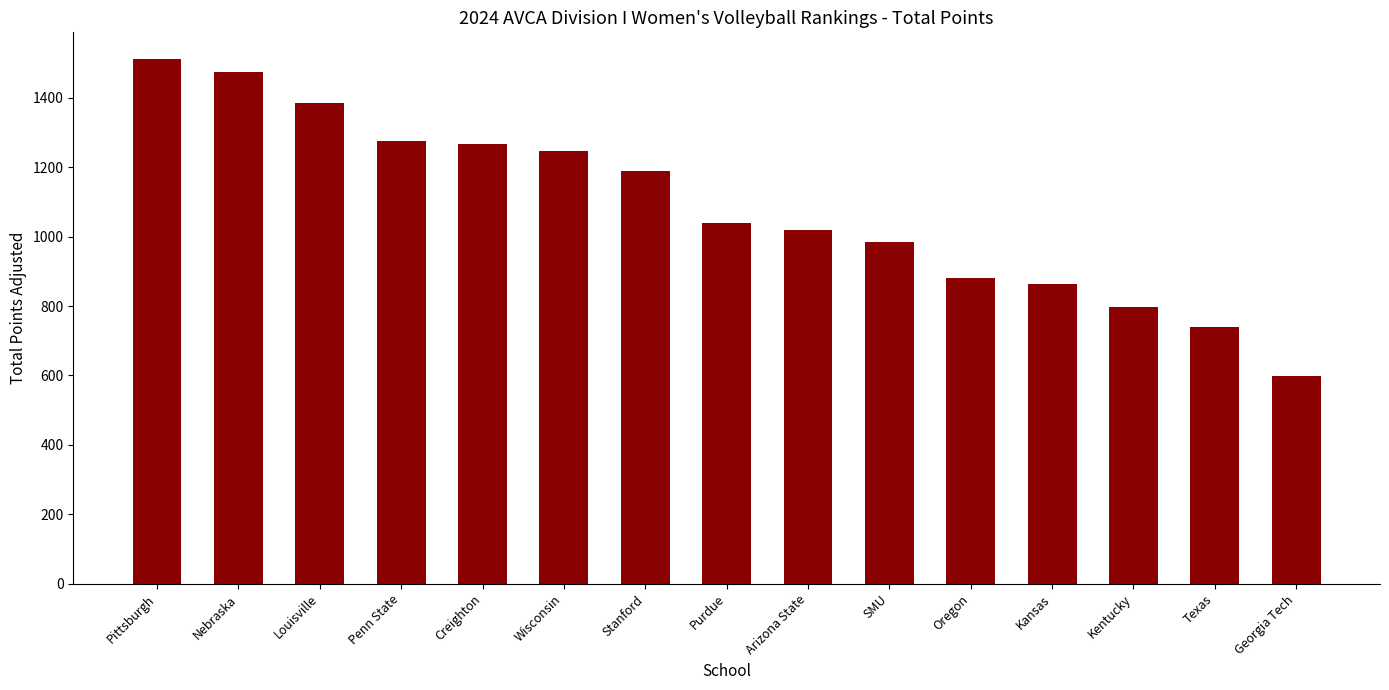

What is the label of the 4th bar from the right?

Kansas